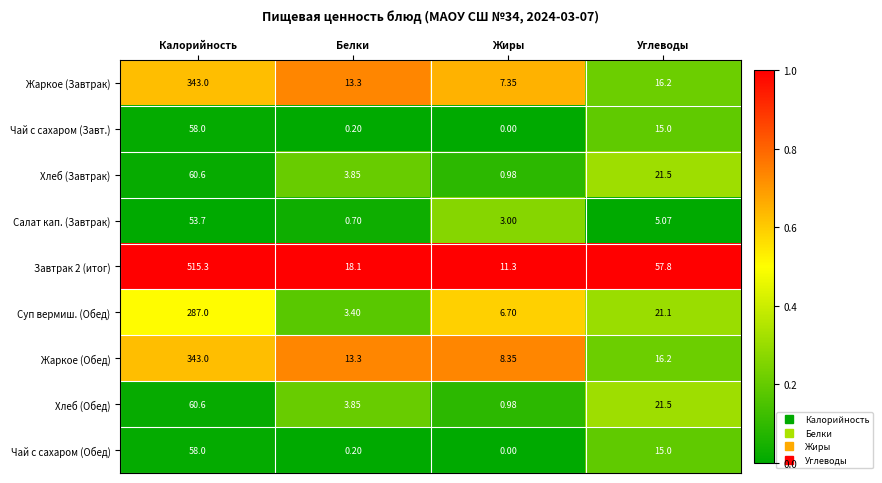

At how many categories does at least one series exceed 0?

4